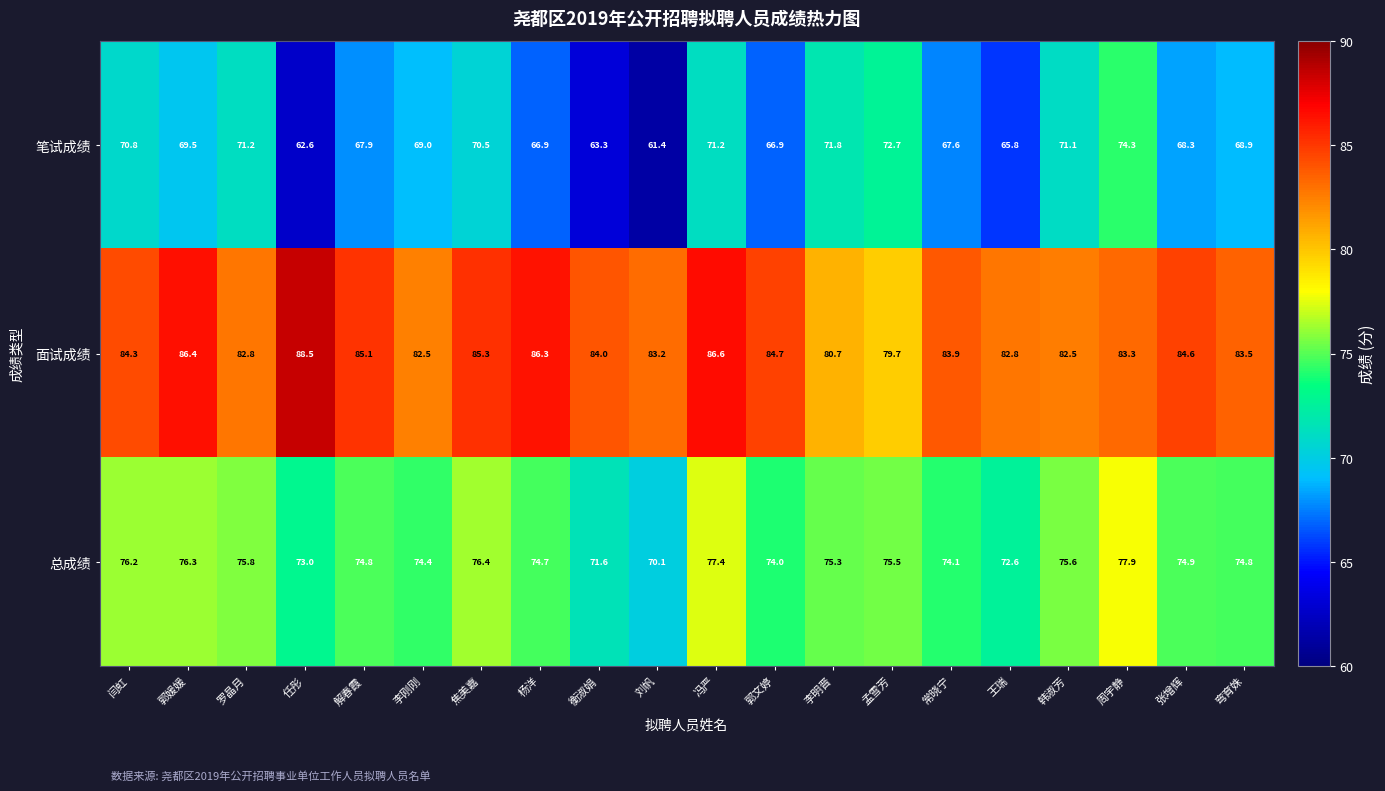

What is the sum of all 面试成绩 values?

1680.7